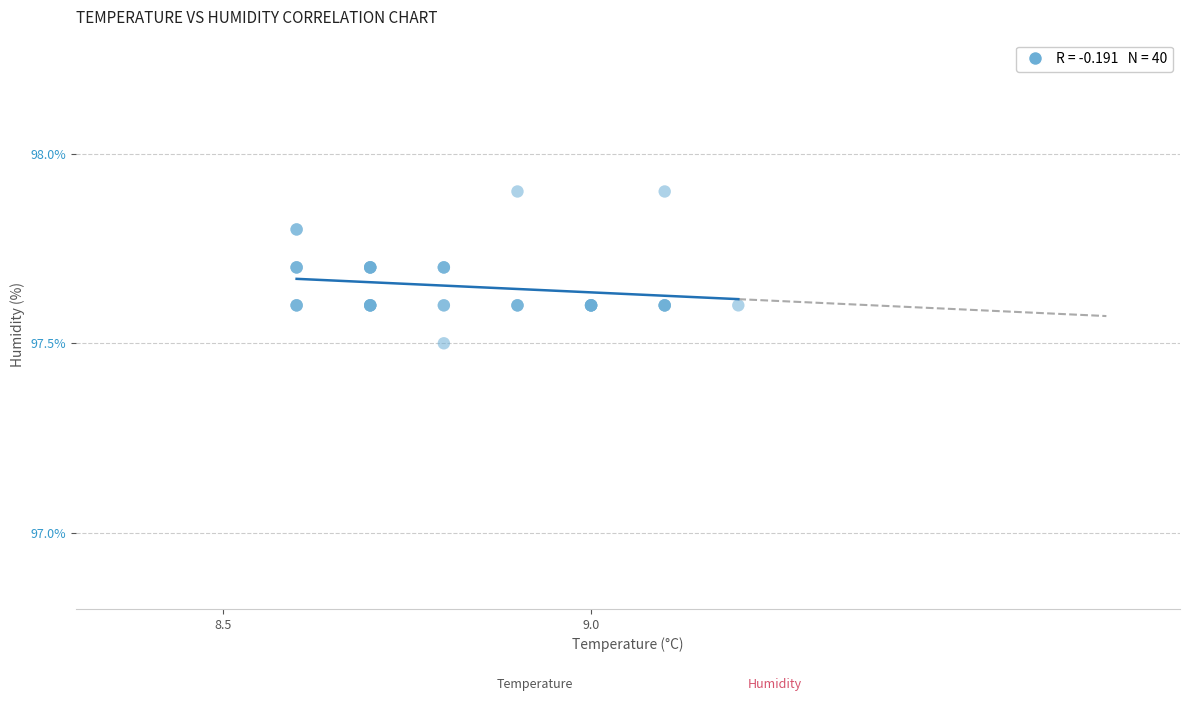

What Y value in the scatter plot is closest to 97?

97.5